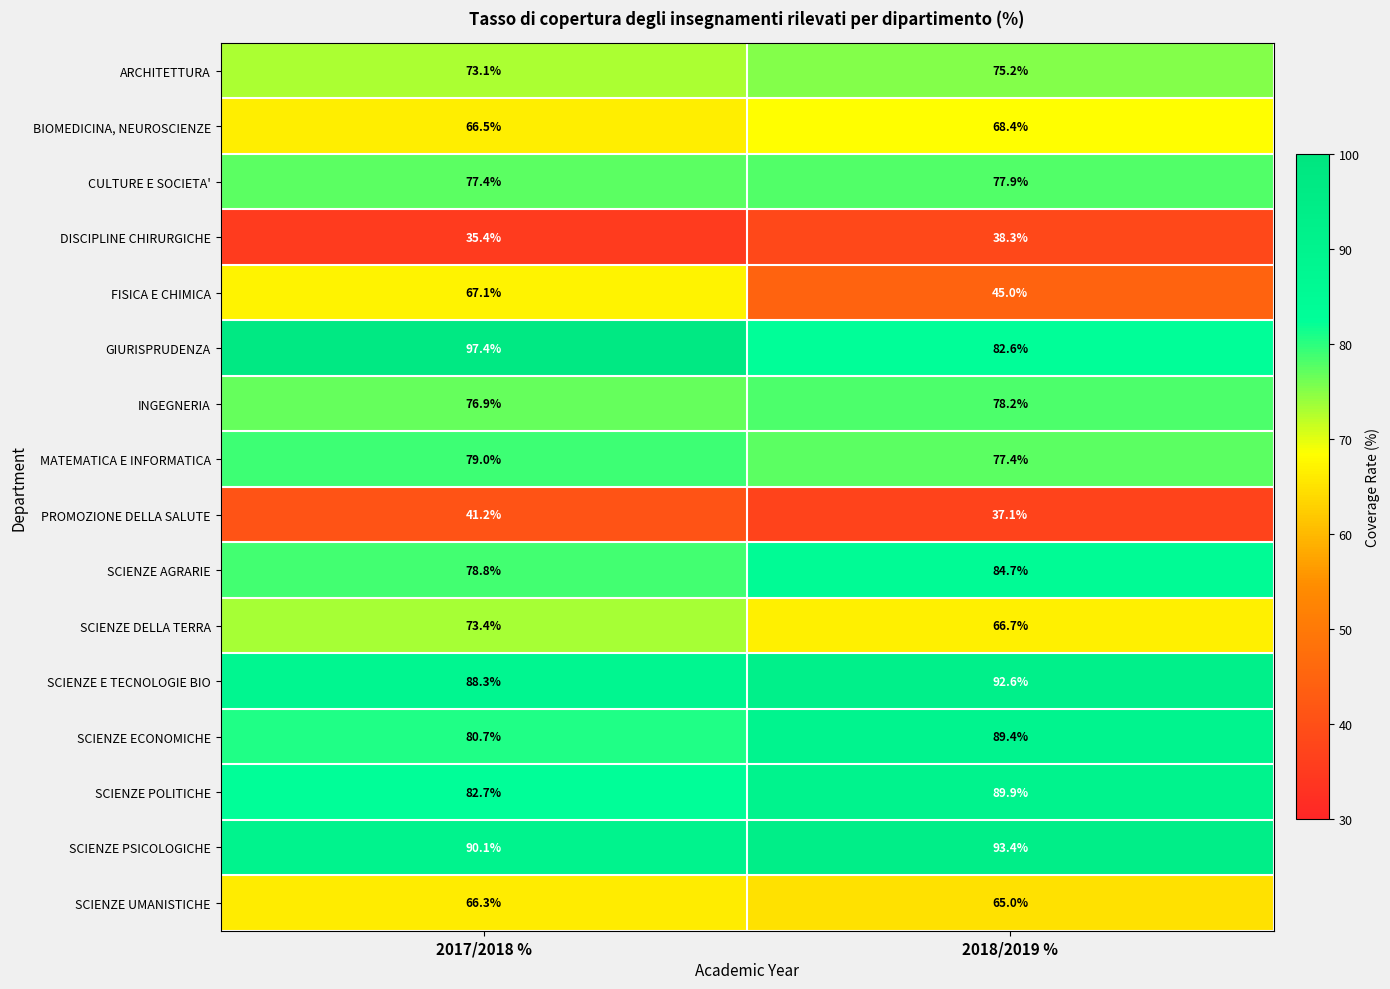

Which series has the largest range (max minus min)?

FISICA E CHIMICA